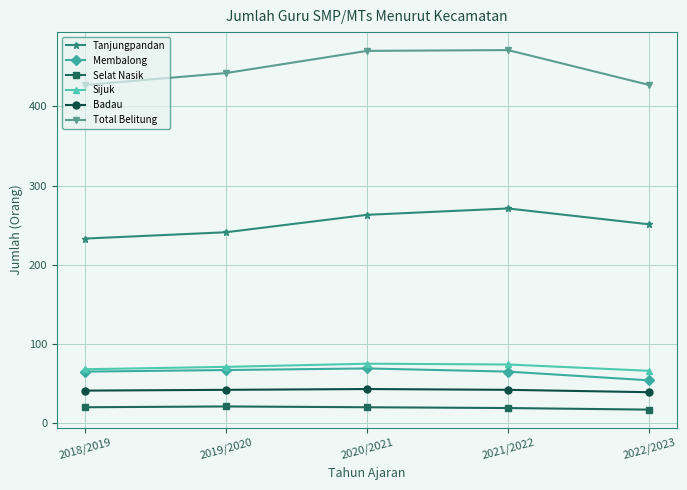

True or false: Sijuk and Tanjungpandan intersect in this chart.

False